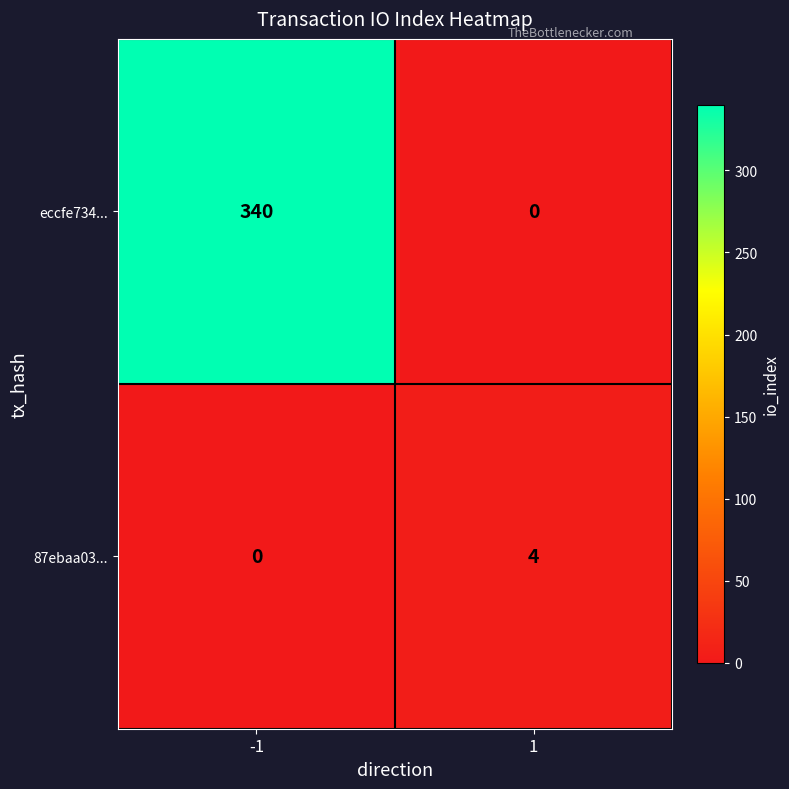

What is the greatest value displayed?

340